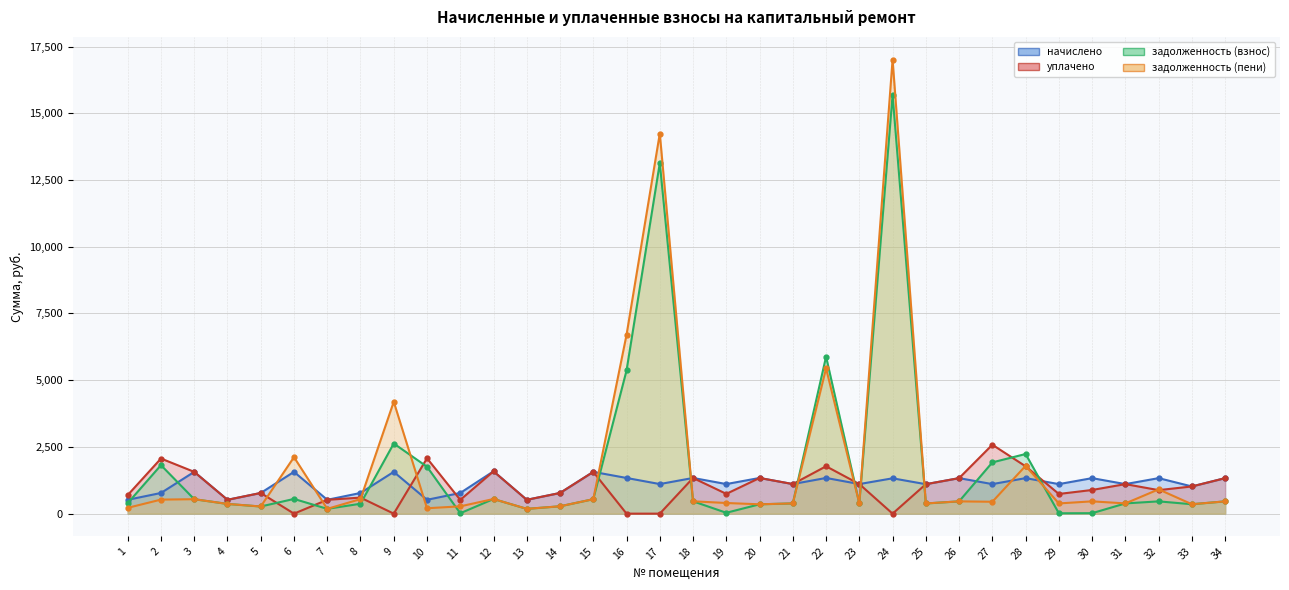

At which label does задолженность (взнос) first exceed 459?

2